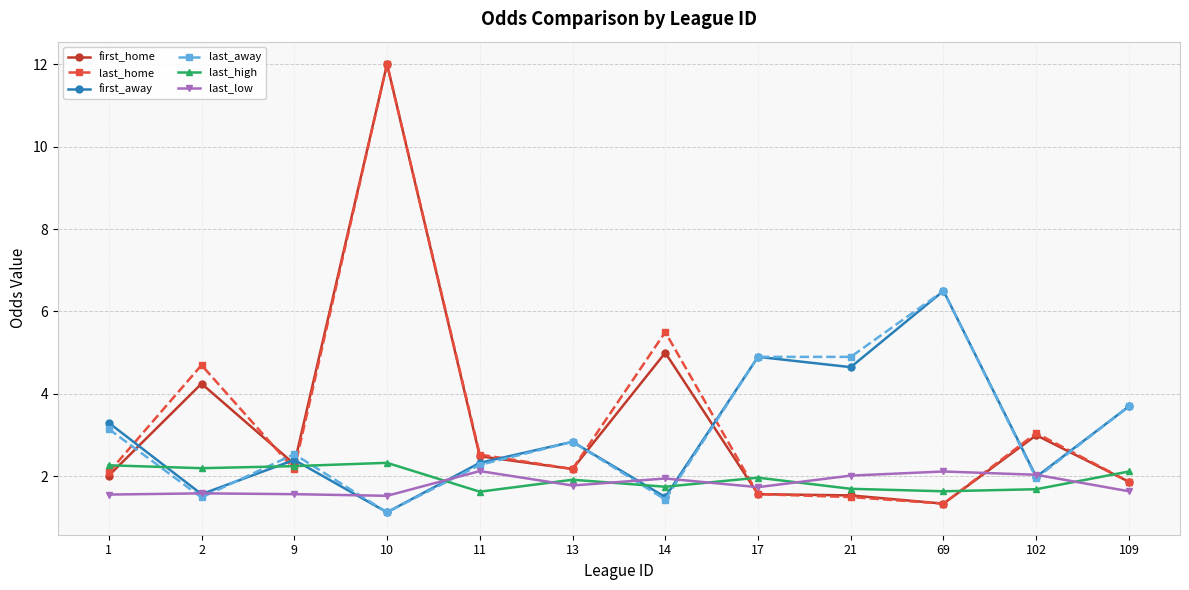

What is the value of the last_low point at the 10th from the left?

2.1